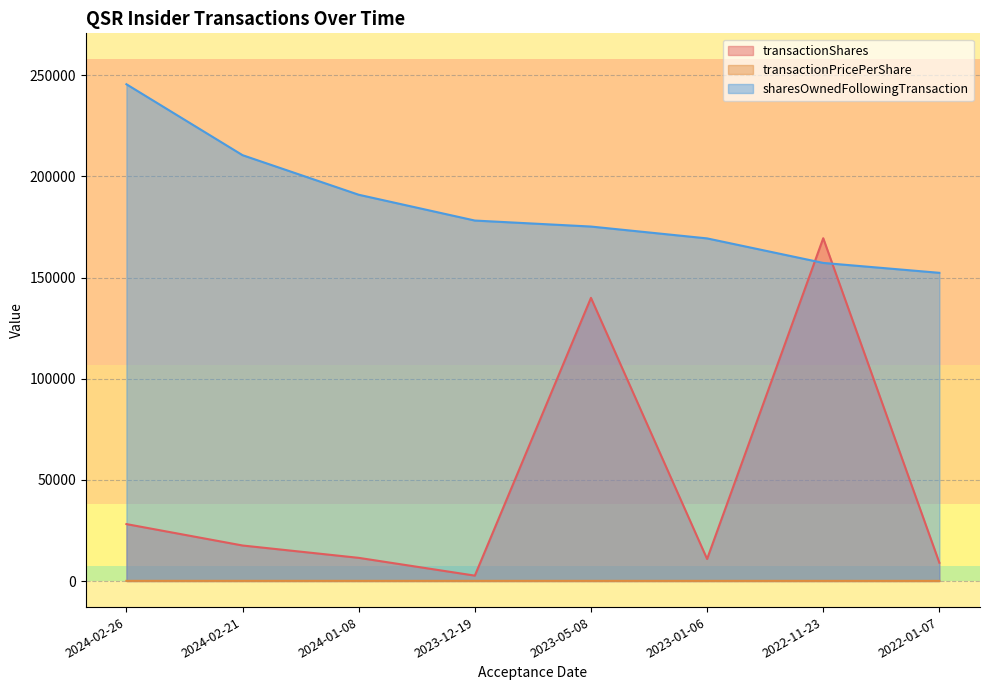

Which series has the largest total across all categories?

sharesOwnedFollowingTransaction